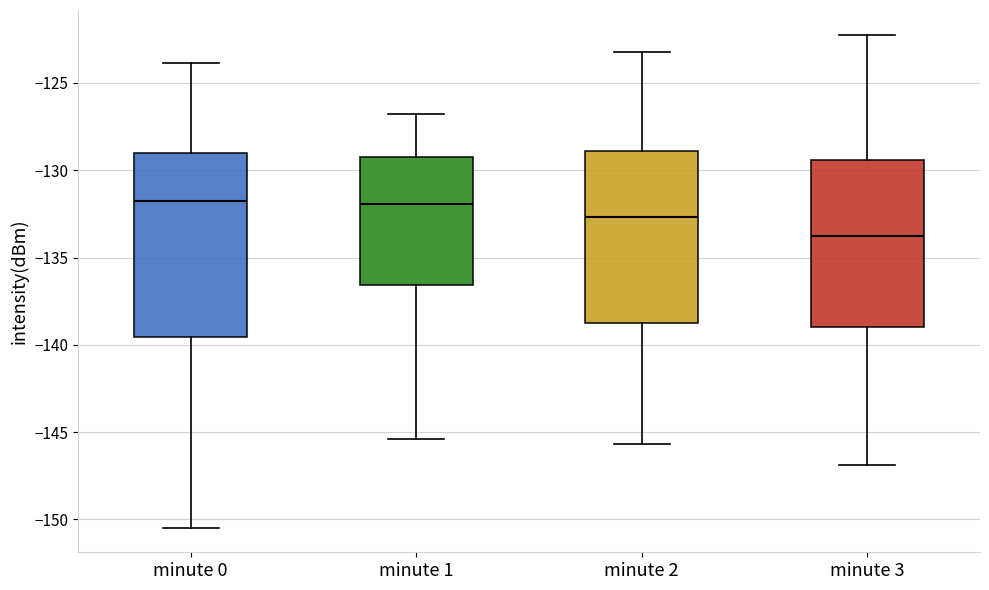

Reading left to right, read every box against the y-axis: the position of its median line, the range the box covers, and the ends of its whiskers. The values are not printed on the chart, so give them approximately, as read against the axis.

minute 0: median -132.0, box -139.5 to -129.0, whiskers -150.5 to -124.0
minute 1: median -132.0, box -136.5 to -129.0, whiskers -145.5 to -127.0
minute 2: median -132.5, box -138.5 to -129.0, whiskers -145.5 to -123.0
minute 3: median -134.0, box -139.0 to -129.5, whiskers -147.0 to -122.0